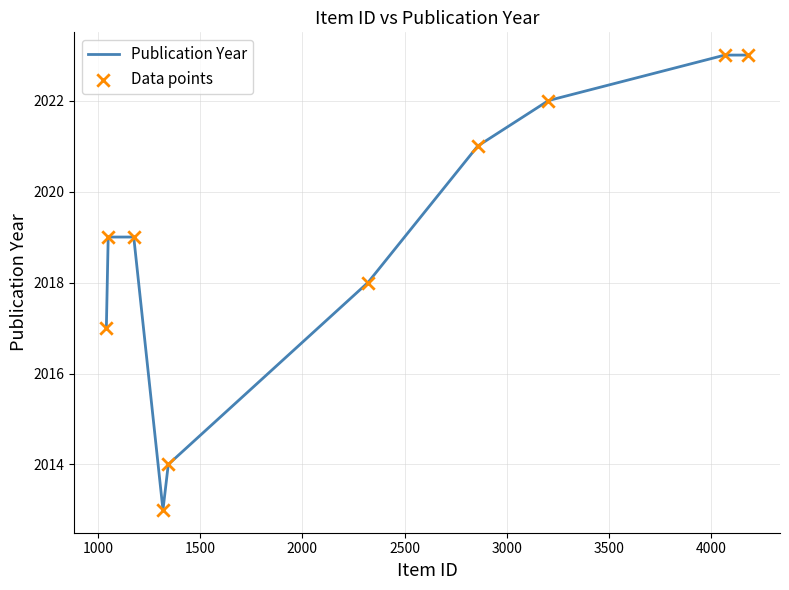

What is the minimum value shown in the chart?

2013